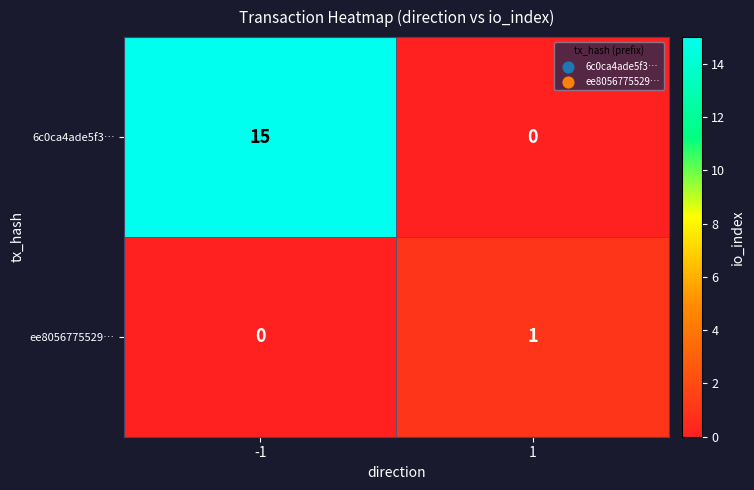

Reading left to right, list all the values displayed in this chart.

6c0ca4ade5f3…: 15	0
ee8056775529…: 0	1